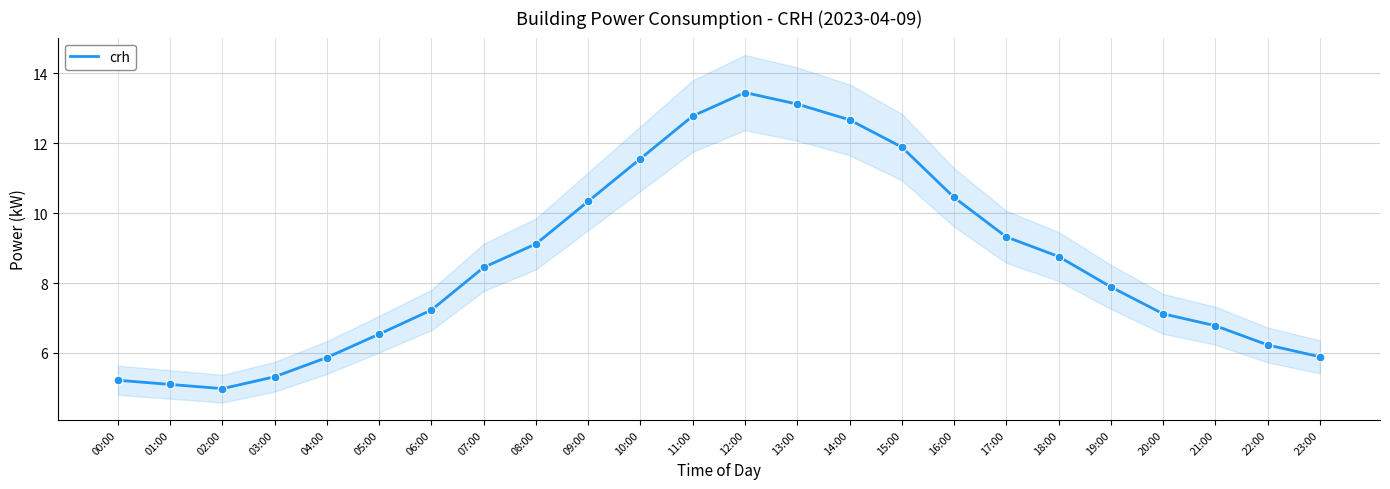

What is the ratio of the value at 09:00 to the value at 10:00?

0.9